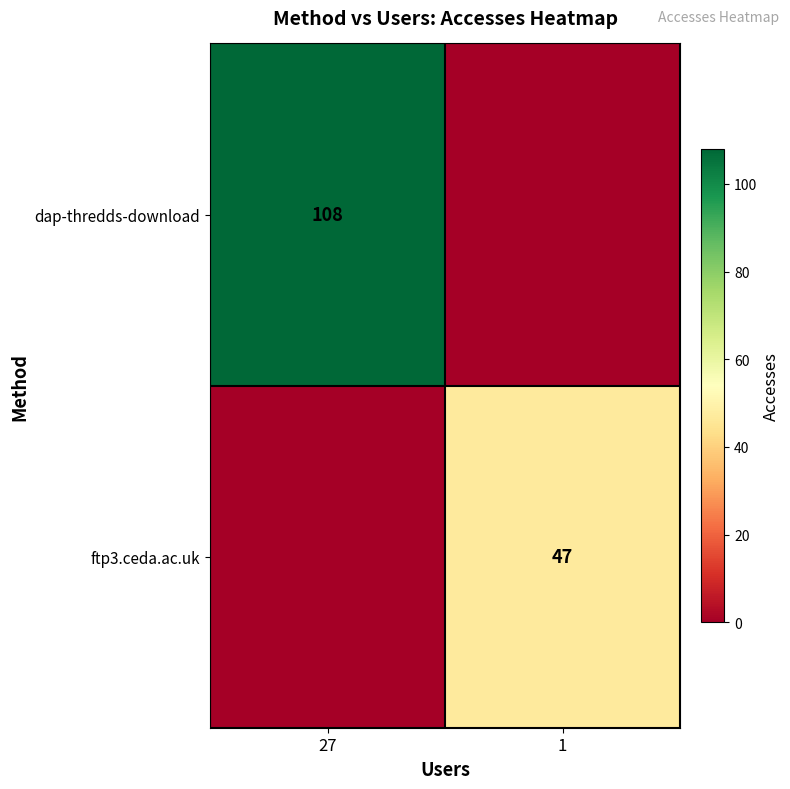

The ftp3.ceda.ac.uk series shows 77 at 1. True or false?

False